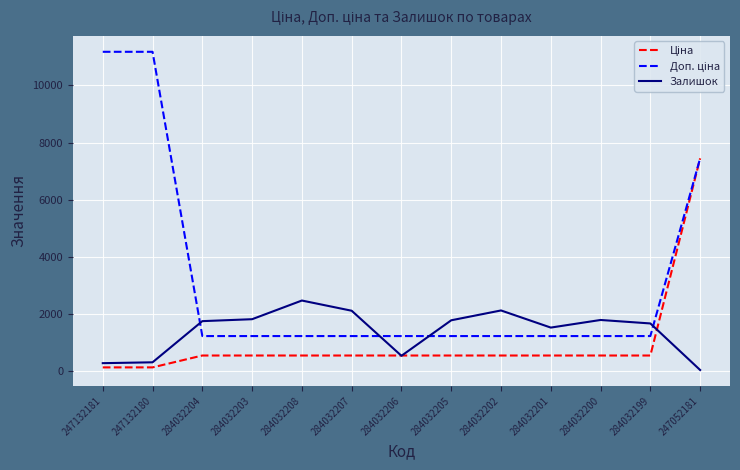

What is the maximum value shown in the chart?

11182.0